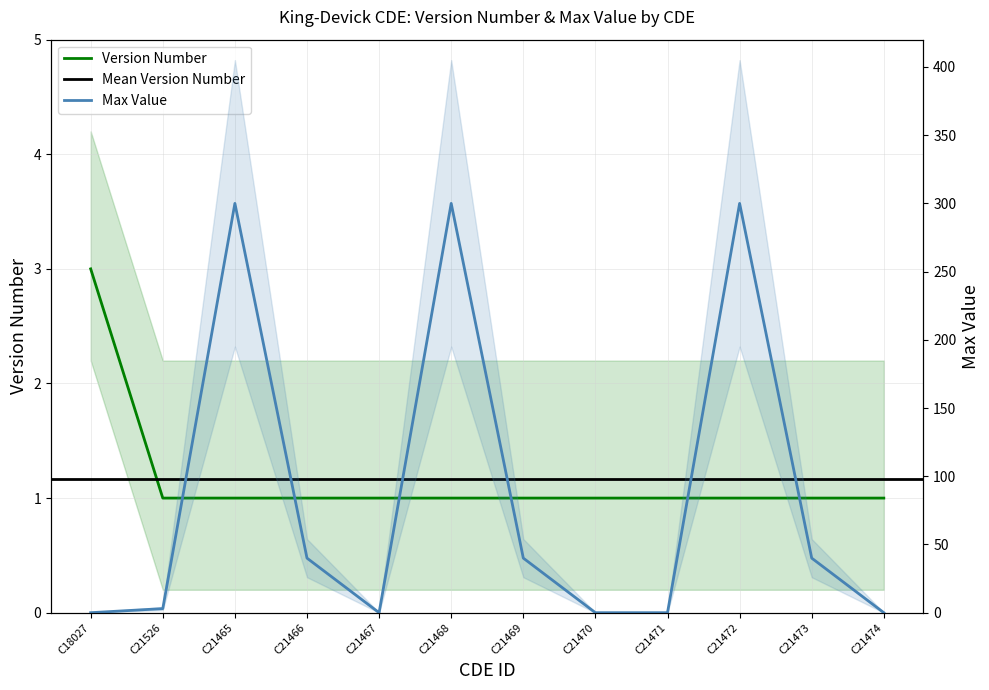

How many data points in Version Number are above 1?

1